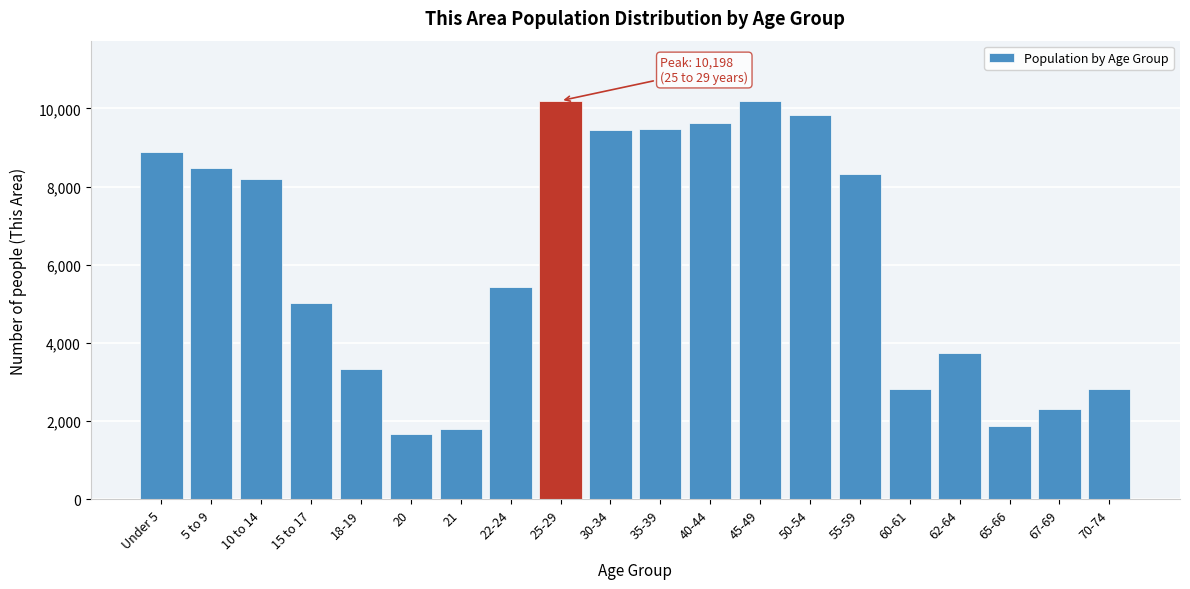

What is the sum of the values at 25-29 and 40-44?

19829